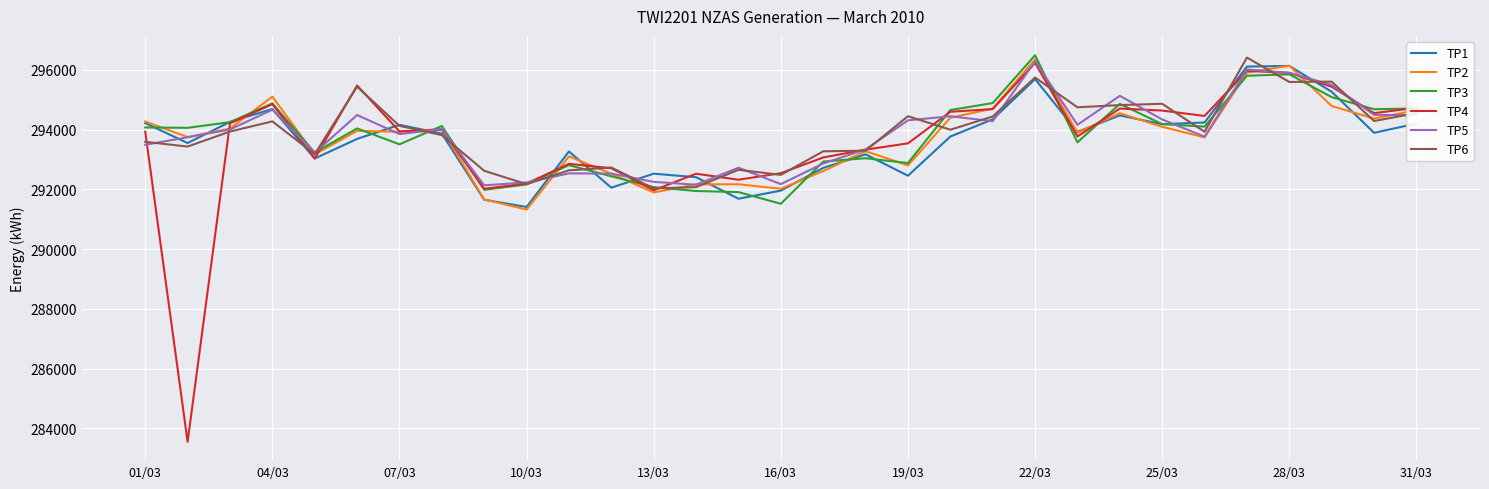

In TP5, how many points are lower than both neighbors (excluding endpoints)?

8